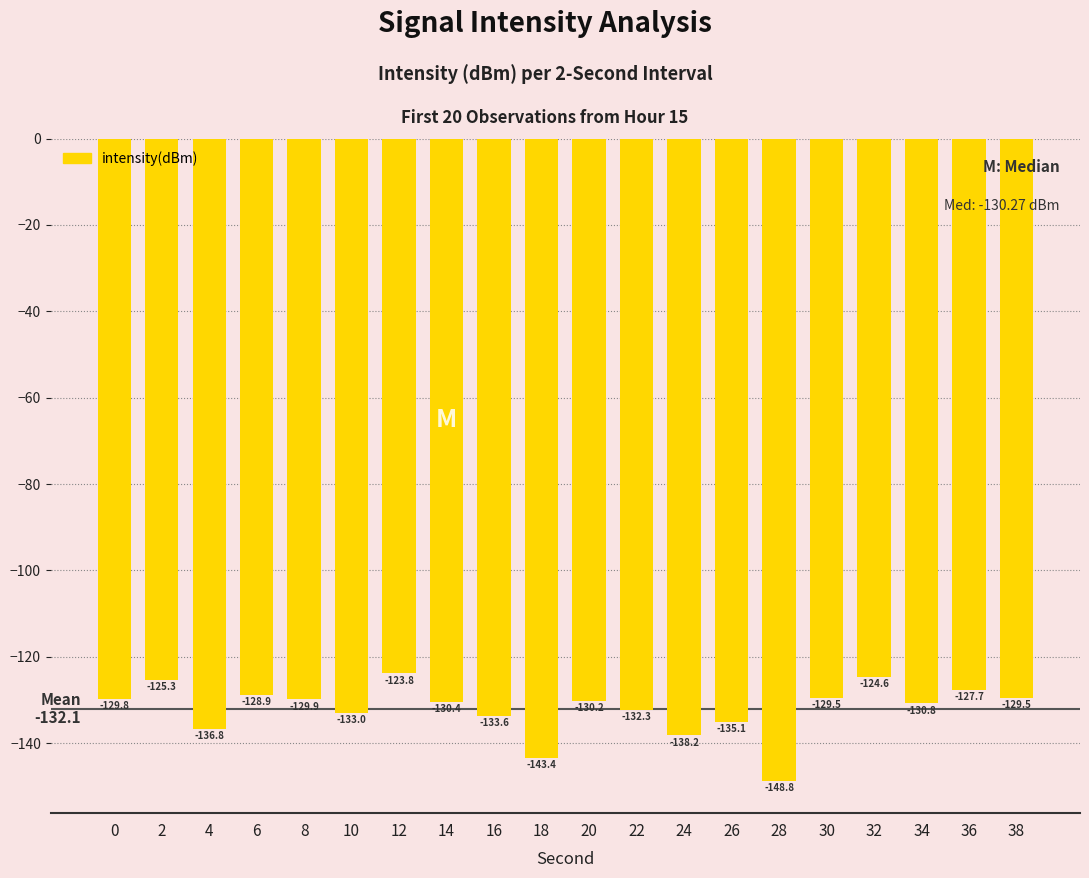

At which category does the chart reach its peak across all series?

12